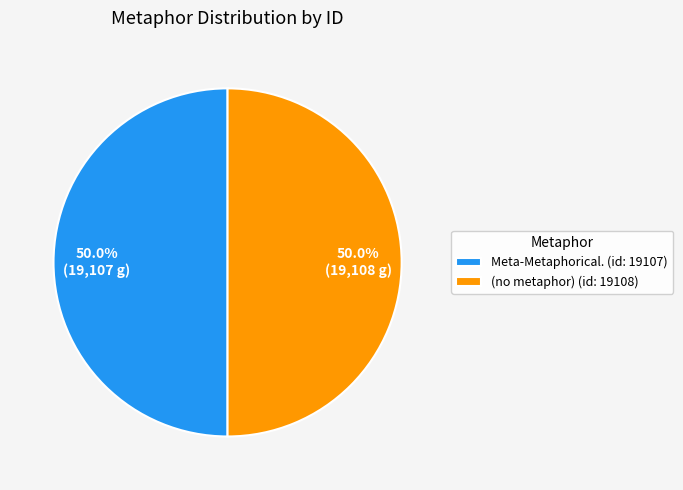

What is the ratio of the value at (no metaphor) (id: 19108) to the value at Meta-Metaphorical. (id: 19107)?

1.0